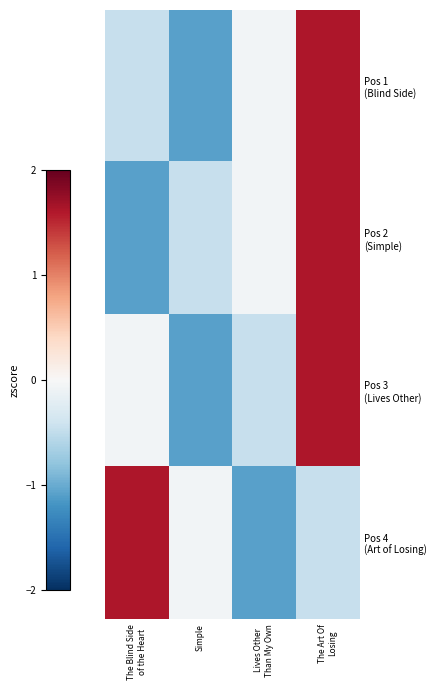

What is the smallest value displayed?

-1.1